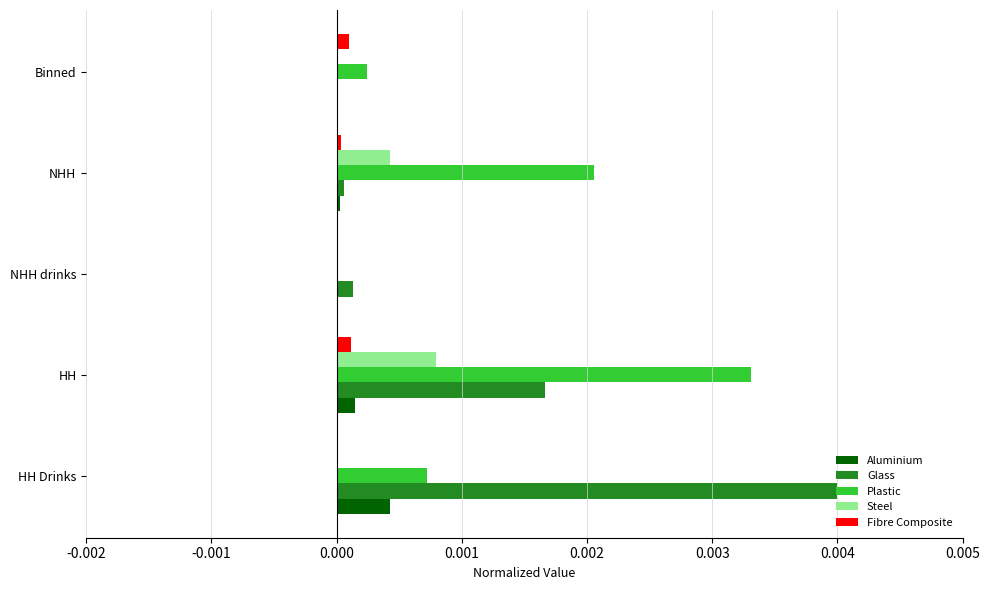

At which category is the sum across all series the highest?

HH